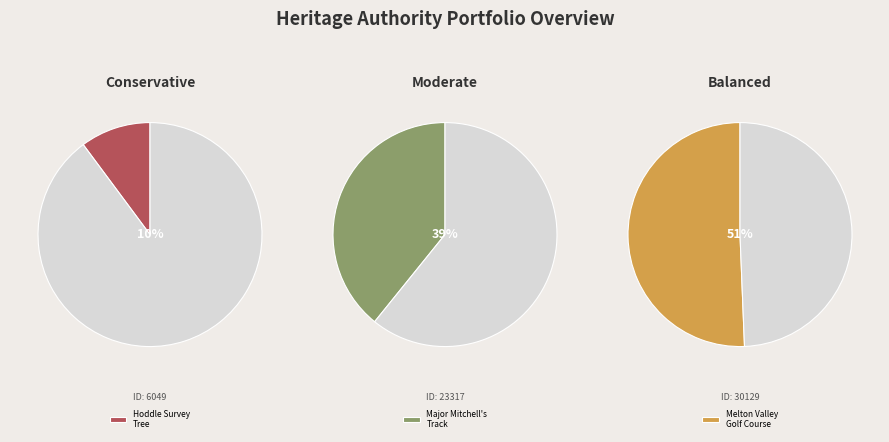

To the nearest percent, what portion does HODDLE SURVEY TREE, KEW GOLF CLUB represent?

10%